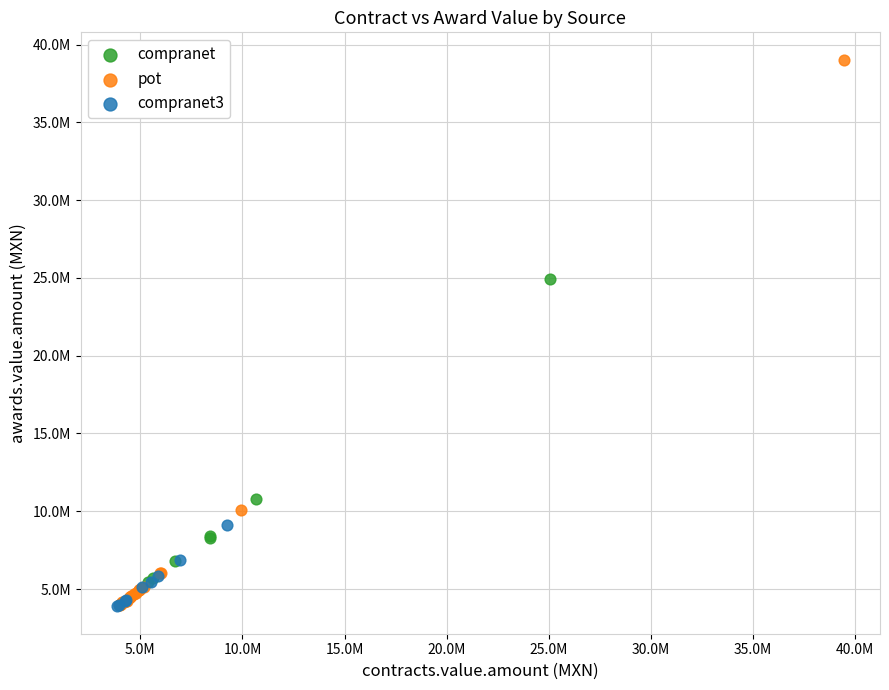

Which series has the largest Y range (max minus min)?

pot